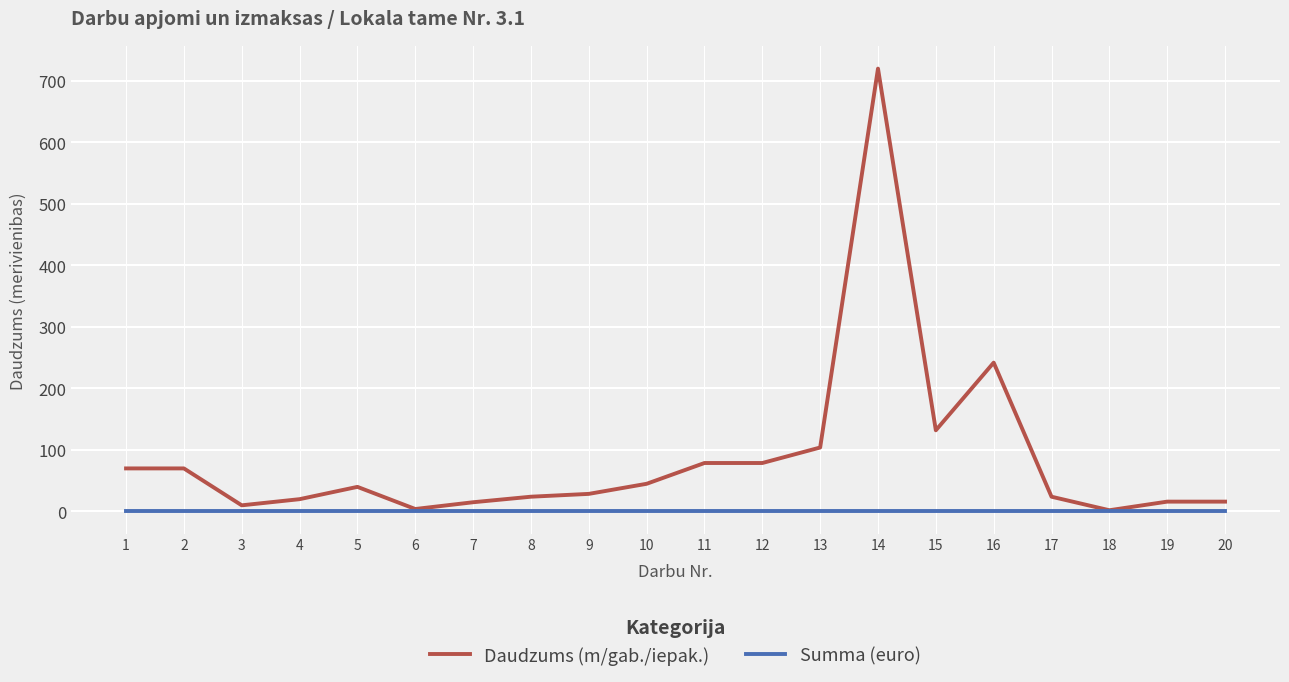

What is the greatest value displayed?

720.0